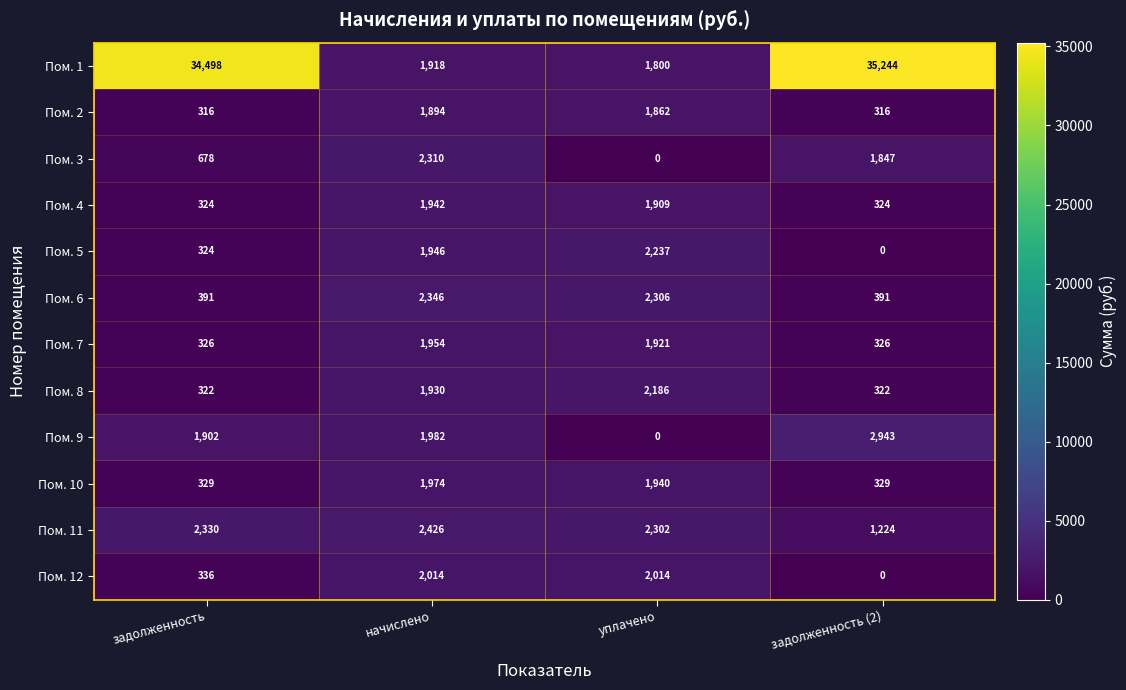

What is the maximum value shown in the chart?

35244